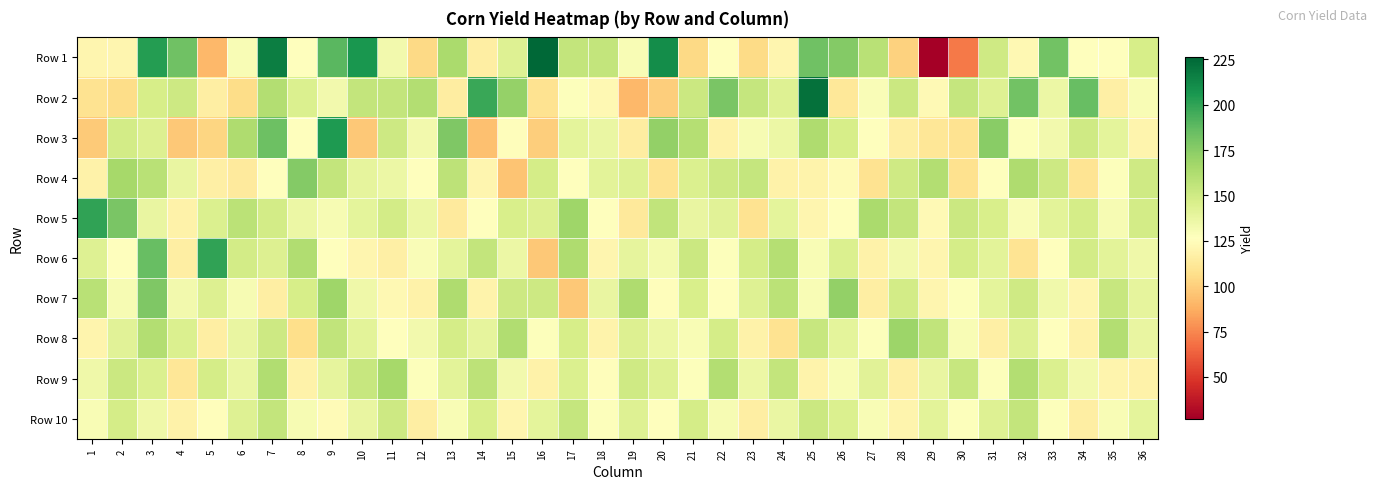

Reading right to left, list all the values displayed in this chart.

Row 1: 36=147	35=126	34=126	33=182	32=122	31=150	30=71	29=27	28=101	27=159	26=177	25=183	24=121	23=105	22=127	21=104	20=210	19=130	18=155	17=155	16=226	15=143	14=116	13=164	12=104	11=133	10=206	9=189	8=126	7=216	6=130	5=91	4=183	3=203	2=121	1=121
Row 2: 36=130	35=117	34=185	33=136	32=182	31=143	30=154	29=123	28=152	27=129	26=112	25=222	24=143	23=154	22=180	21=152	20=100	19=91	18=122	17=128	16=109	15=171	14=198	13=115	12=161	11=155	10=155	9=133	8=145	7=161	6=106	5=116	4=151	3=147	2=106	1=109
Row 3: 36=120	35=140	34=150	33=133	32=128	31=175	30=109	29=111	28=116	27=126	26=147	25=163	24=136	23=131	22=118	21=160	20=172	19=115	18=137	17=140	16=100	15=125	14=94	13=178	12=133	11=151	10=97	9=205	8=126	7=184	6=163	5=103	4=97	3=144	2=149	1=98
Row 4: 36=150	35=128	34=110	33=151	32=163	31=127	30=108	29=161	28=150	27=109	26=124	25=119	24=118	23=154	22=151	21=145	20=109	19=143	18=141	17=127	16=148	15=96	14=121	13=157	12=127	11=136	10=139	9=155	8=177	7=126	6=114	5=117	4=138	3=159	2=166	1=118
Row 5: 36=149	35=131	34=148	33=141	32=129	31=146	30=152	29=123	28=155	27=164	26=126	25=121	24=140	23=109	22=142	21=138	20=156	19=113	18=126	17=168	16=144	15=146	14=127	13=114	12=136	11=149	10=140	9=131	8=136	7=149	6=158	5=145	4=118	3=138	2=180	1=200
Row 6: 36=135	35=141	34=149	33=127	32=110	31=141	30=148	29=121	28=133	27=118	26=145	25=130	24=160	23=148	22=128	21=152	20=132	19=139	18=121	17=163	16=97	15=136	14=155	13=140	12=129	11=117	10=121	9=127	8=162	7=144	6=149	5=200	4=116	3=185	2=126	1=143
Row 7: 36=139	35=153	34=121	33=134	32=150	31=140	30=128	29=121	28=149	27=116	26=172	25=130	24=158	23=143	22=127	21=146	20=125	19=163	18=138	17=97	16=151	15=151	14=119	13=163	12=118	11=122	10=135	9=168	8=147	7=116	6=131	5=144	4=133	3=178	2=131	1=159
Row 8: 36=138	35=161	34=118	33=126	32=143	31=117	30=130	29=156	28=169	27=128	26=140	25=153	24=109	23=118	22=148	21=130	20=136	19=144	18=119	17=147	16=128	15=162	14=139	13=148	12=133	11=127	10=141	9=156	8=107	7=151	6=138	5=116	4=145	3=161	2=142	1=120
Row 9: 36=118	35=120	34=133	33=145	32=161	31=128	30=153	29=138	28=117	27=142	26=130	25=119	24=155	23=136	22=161	21=128	20=143	19=150	18=125	17=145	16=118	15=133	14=157	13=141	12=128	11=166	10=153	9=139	8=118	7=162	6=137	5=148	4=111	3=145	2=152	1=135
Row 10: 36=140	35=130	34=116	33=128	32=155	31=143	30=128	29=141	28=120	27=130	26=145	25=152	24=137	23=116	22=131	21=148	20=127	19=143	18=128	17=154	16=140	15=121	14=146	13=130	12=116	11=151	10=138	9=124	8=131	7=155	6=143	5=125	4=118	3=135	2=148	1=130